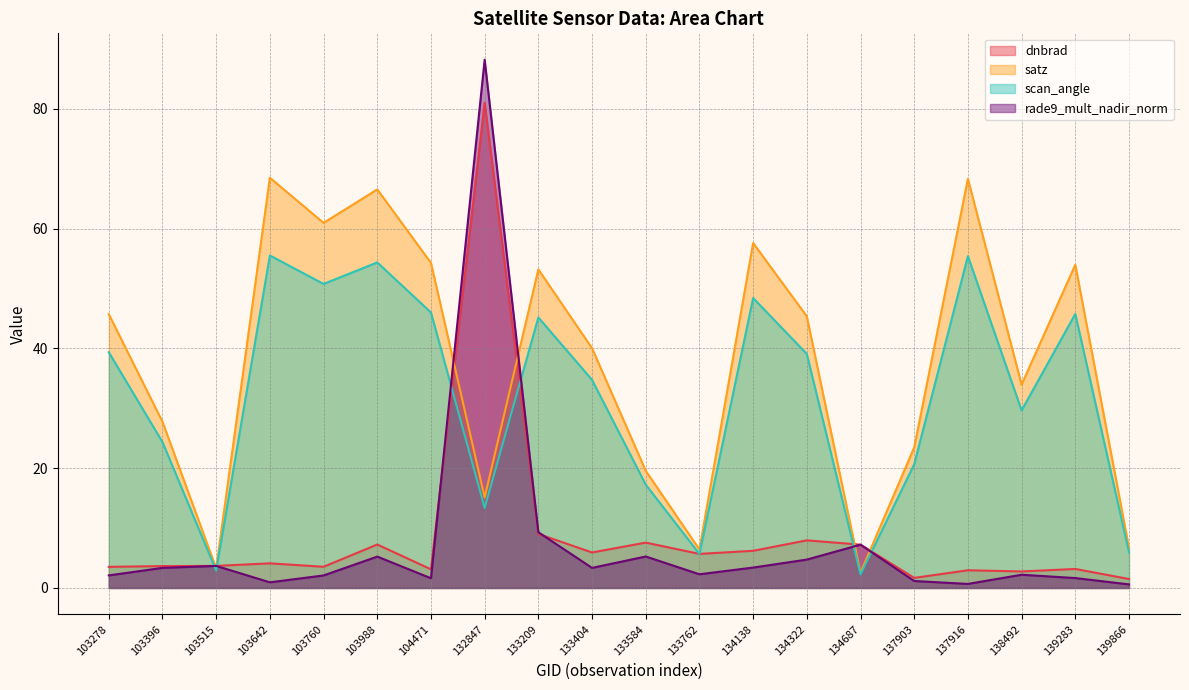

What is the approximate value of rade9_mult_nadir_norm at 132847?

88.2